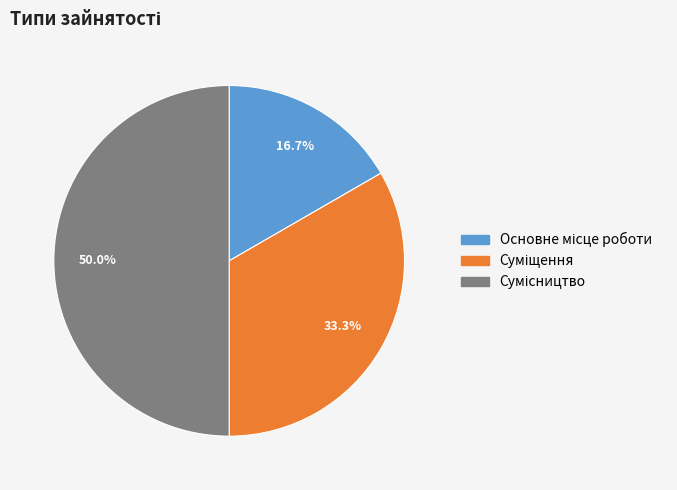

Count the number of slices in the pie.

3